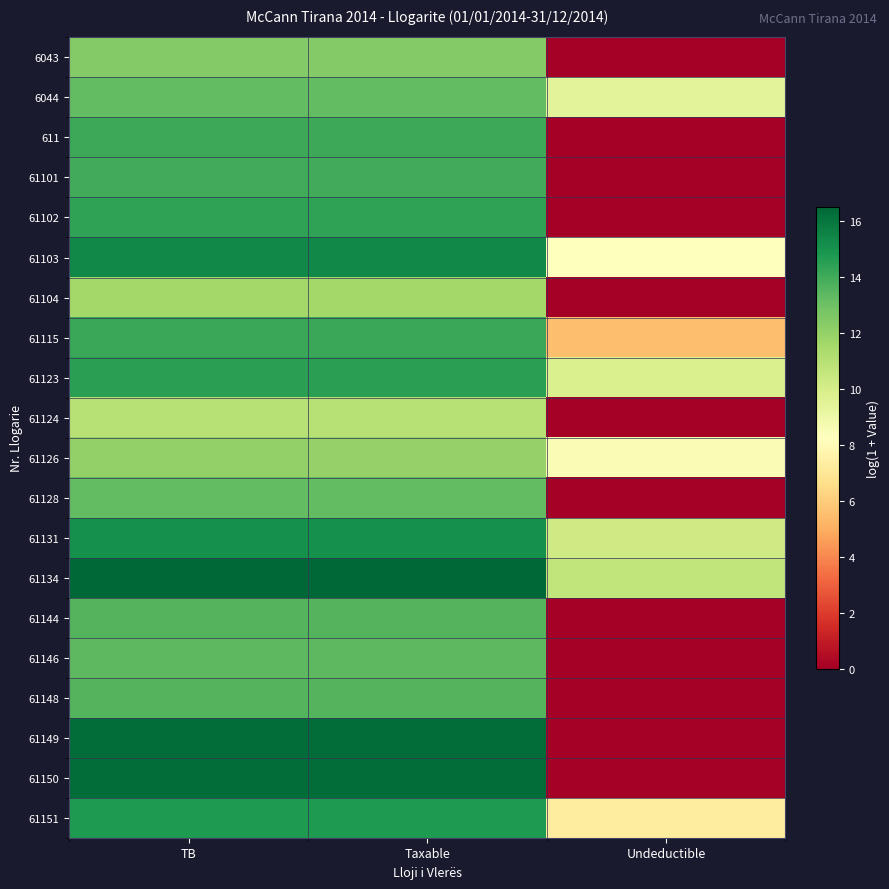

What is the greatest value displayed?

16.5